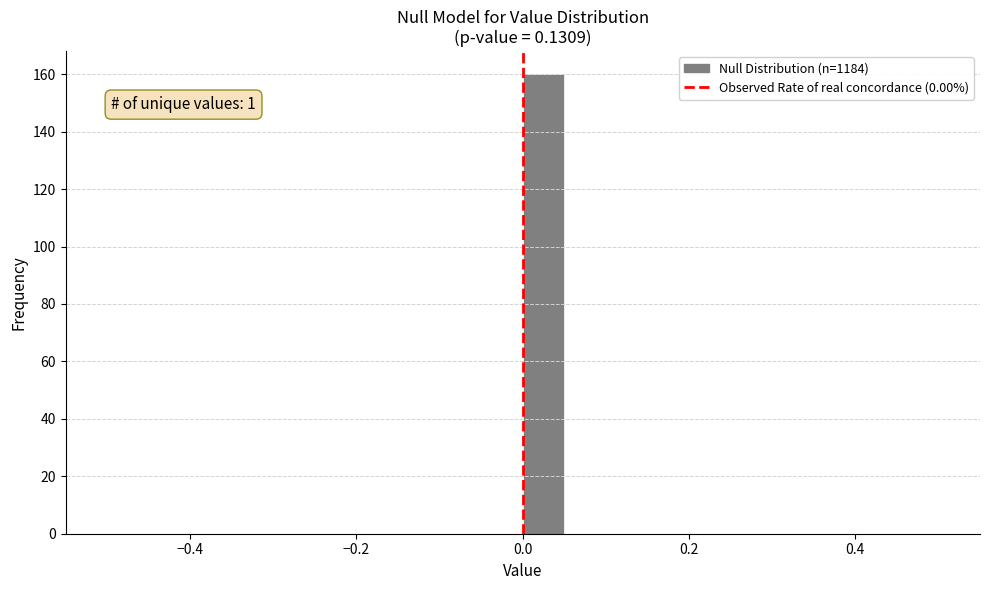

Read against the x-axis, roughly where is the centre of the tallest bar?

0.02